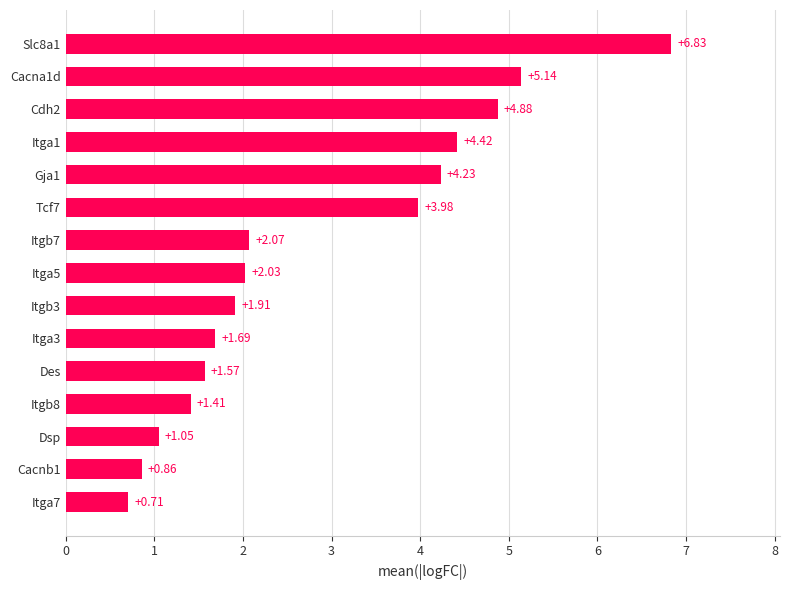

What is the difference between the maximum and minimum values?

6.1